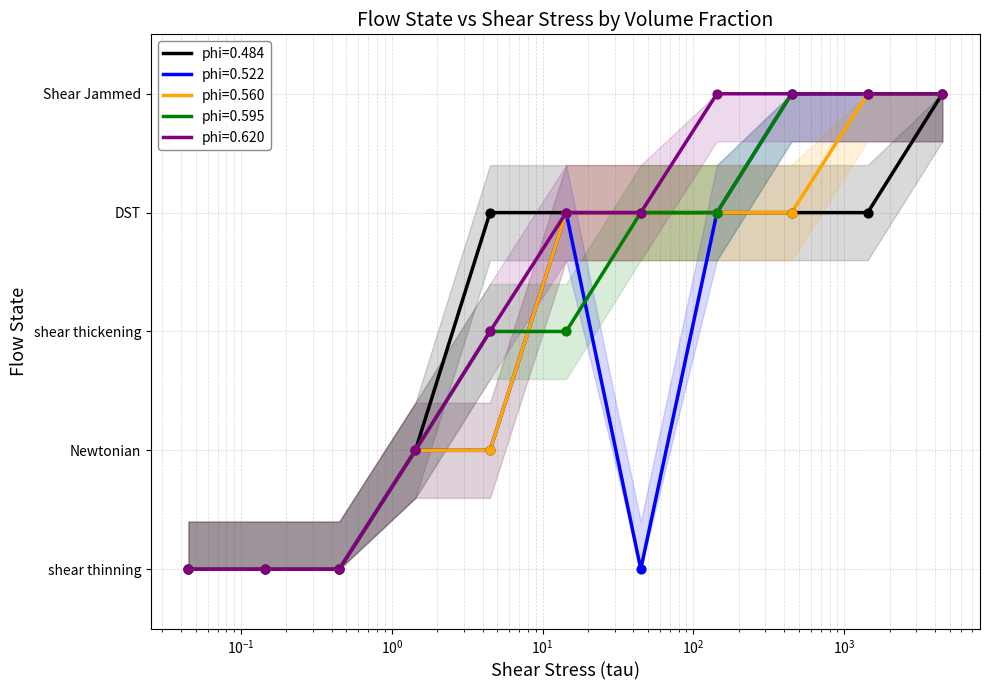

At how many categories does at least one series exceed 2?

7